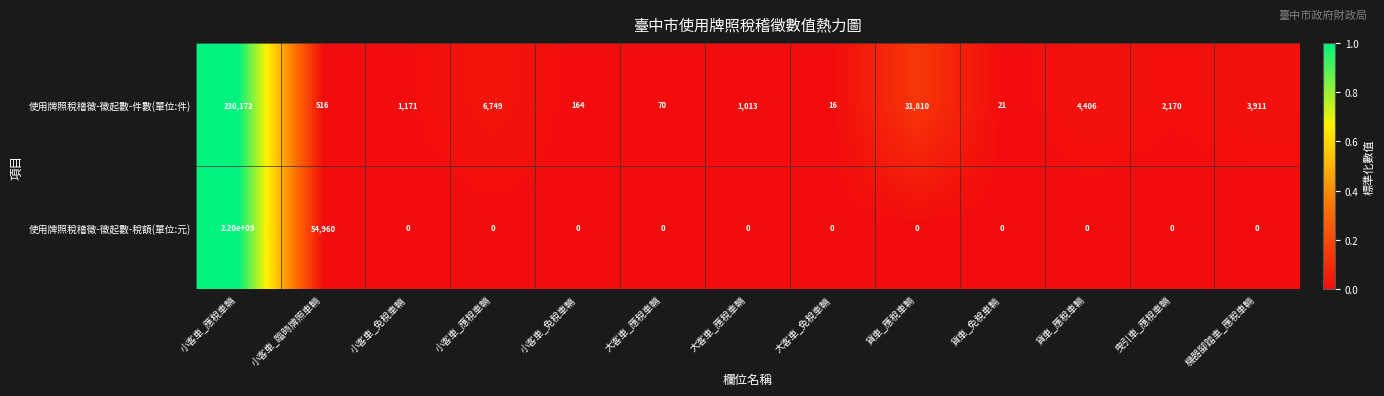

How many data points does each series have?

13